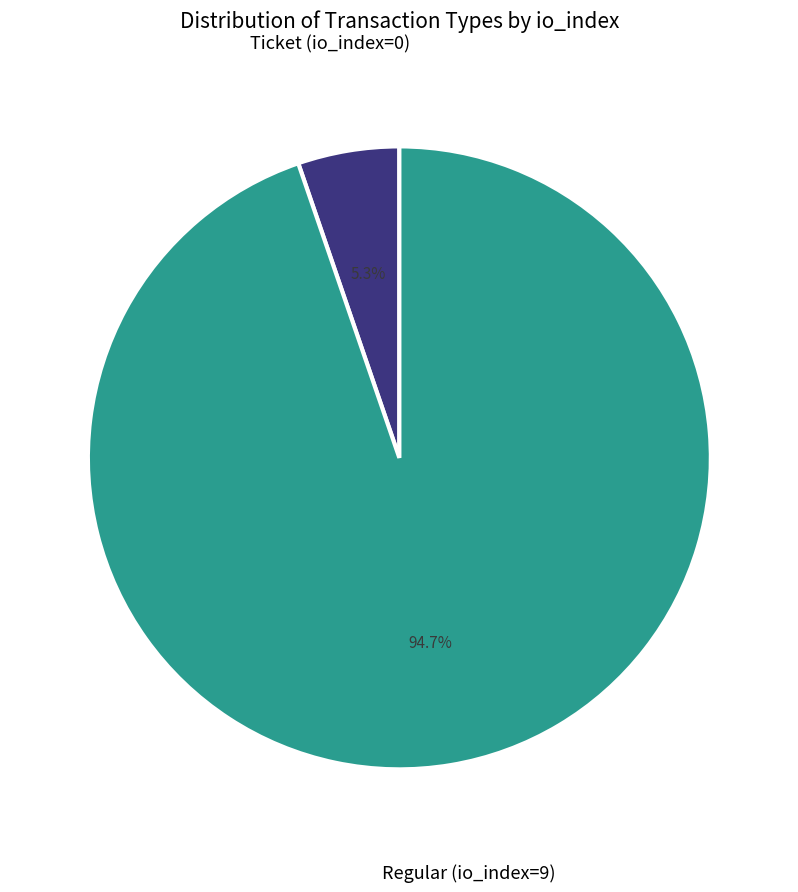

Which has a higher value, Ticket (io_index=0) or Regular (io_index=9)?

Regular (io_index=9)